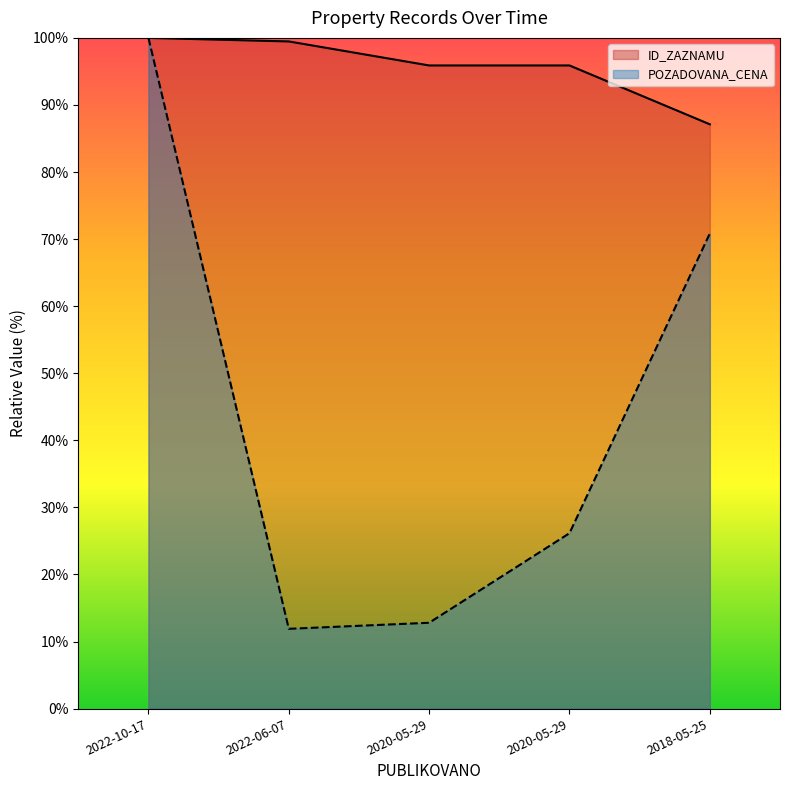

What is the smallest value displayed?

11.9